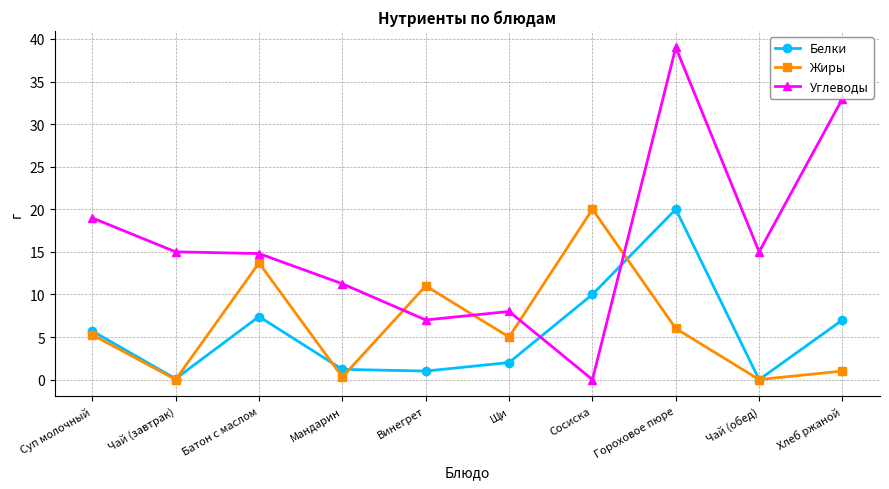

What is the highest value of the Углеводы series?

39.0